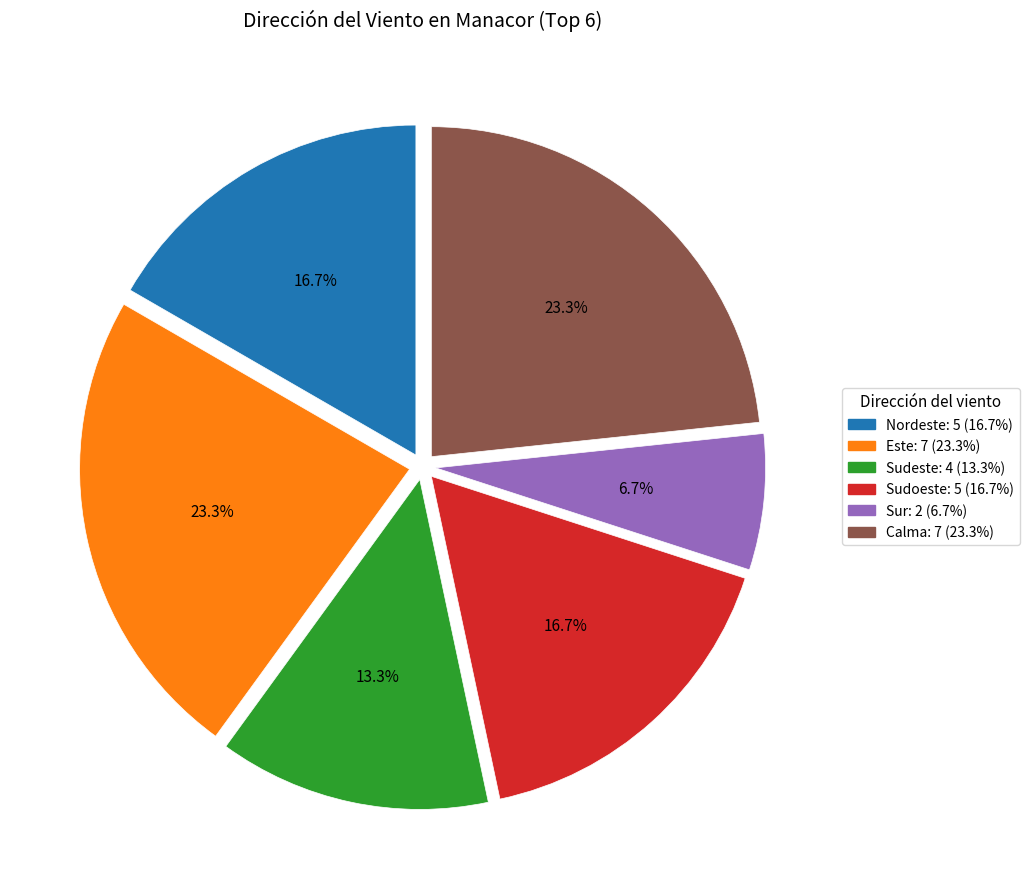

Which slice is the smallest?

Sur